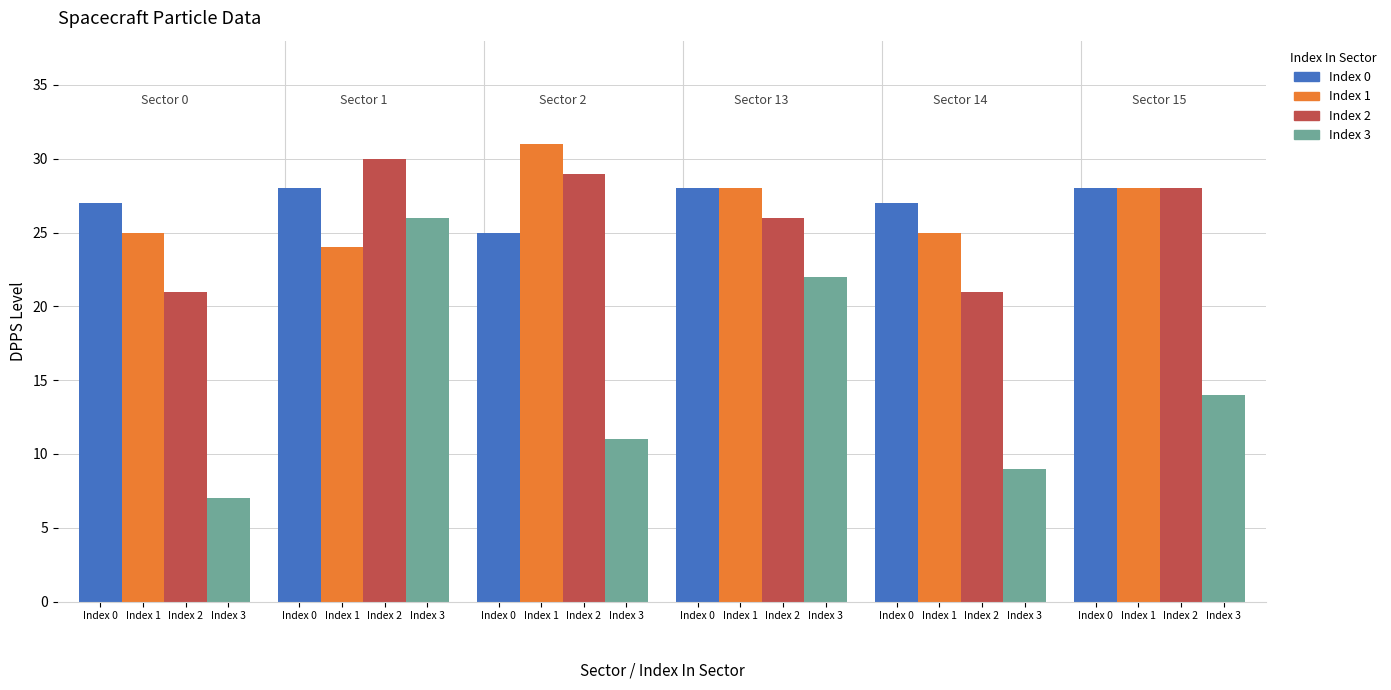

Read the Index 3 value at Index 1.

26